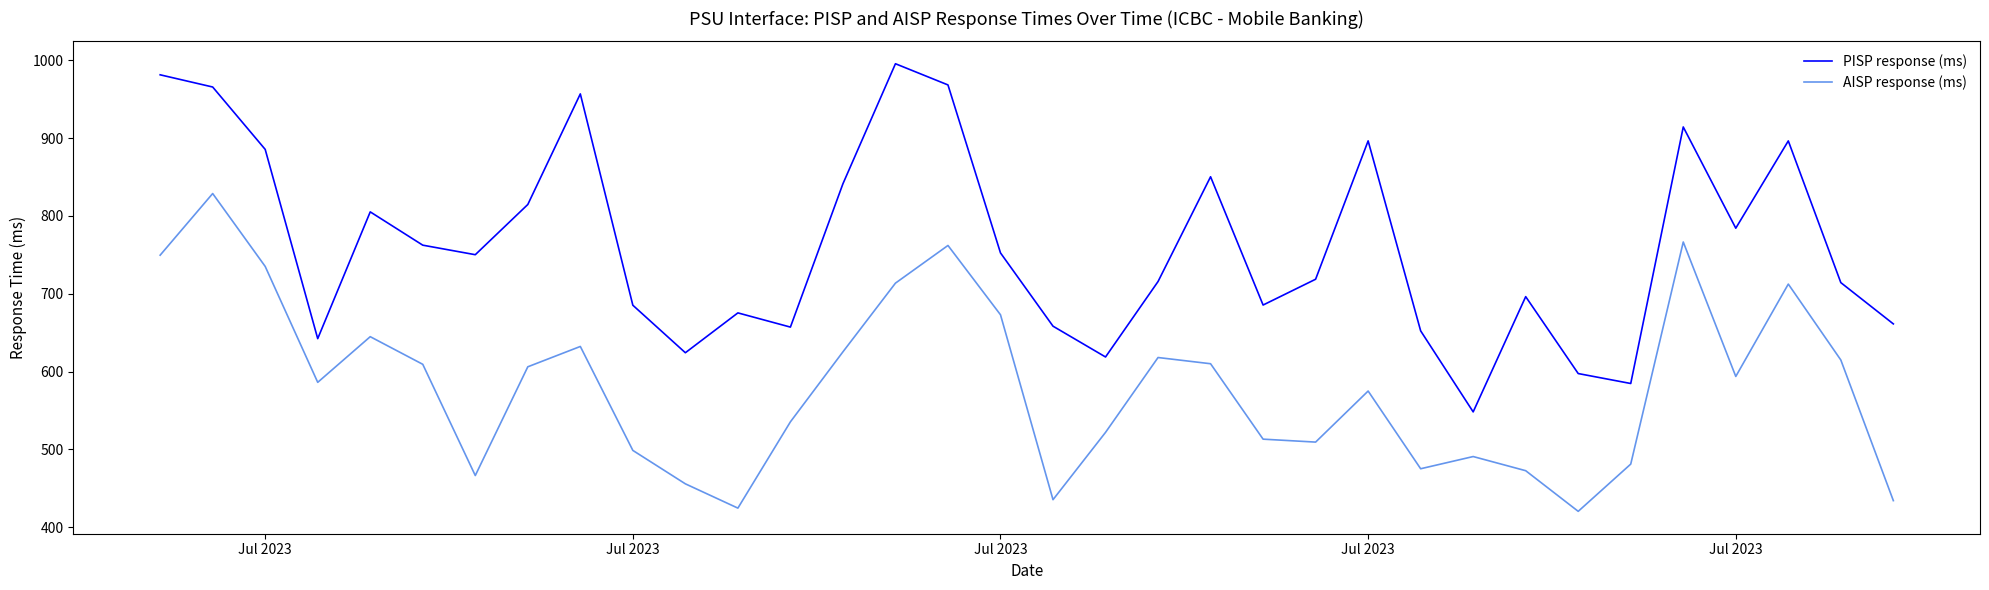

True or false: AISP response (ms) and PISP response (ms) intersect in this chart.

False